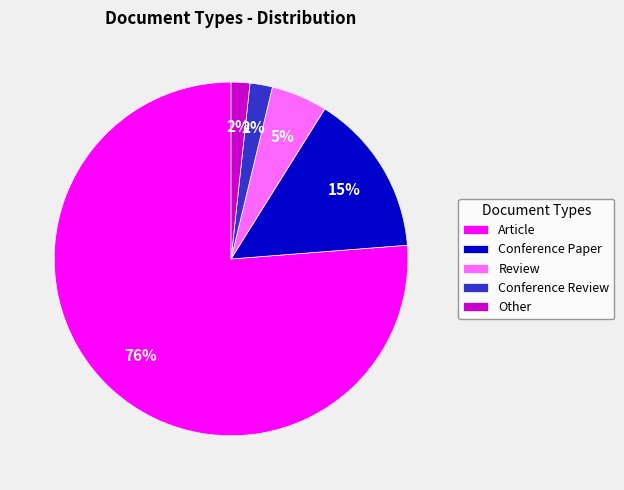

Is it true that Review is 1% of the pie?

False